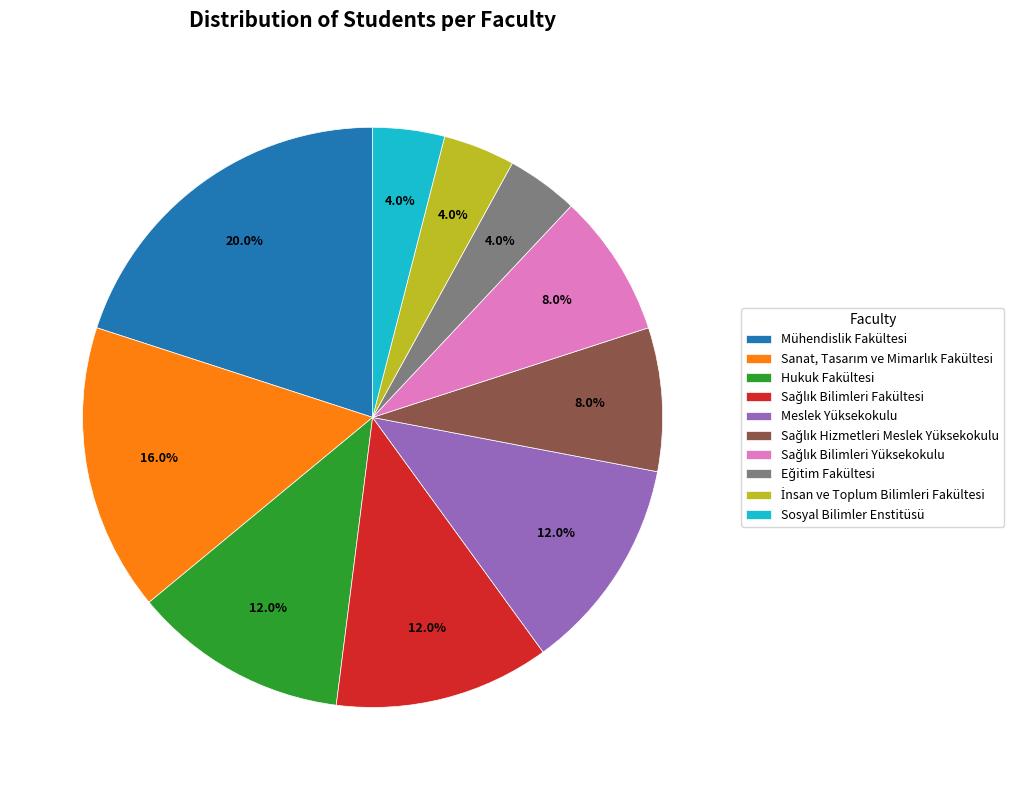

What portion of the pie excludes Hukuk Fakültesi?

88.0%